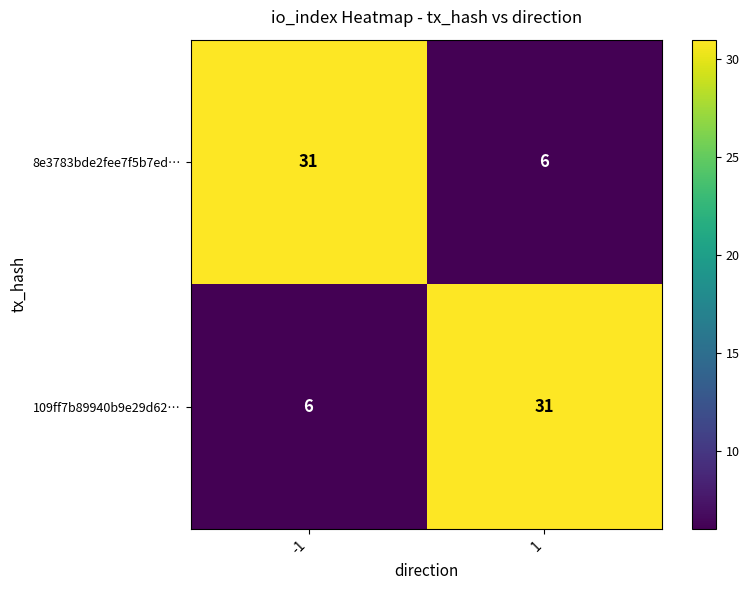

What value does the 109ff7b89940b9e29d62… series have at 1, to the nearest 5?

30